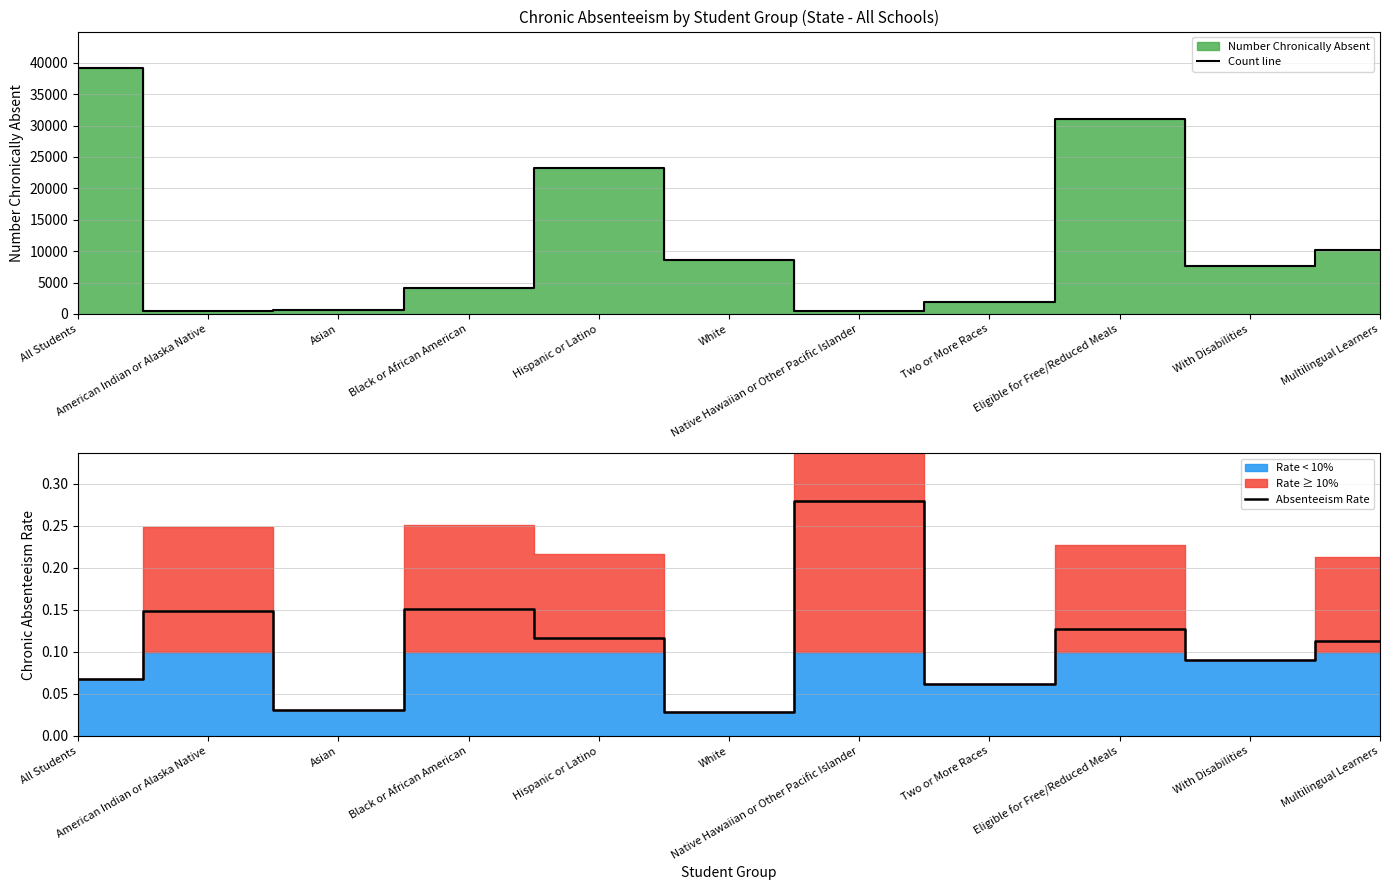

At which label is Count line closest to 19829?

Hispanic or Latino